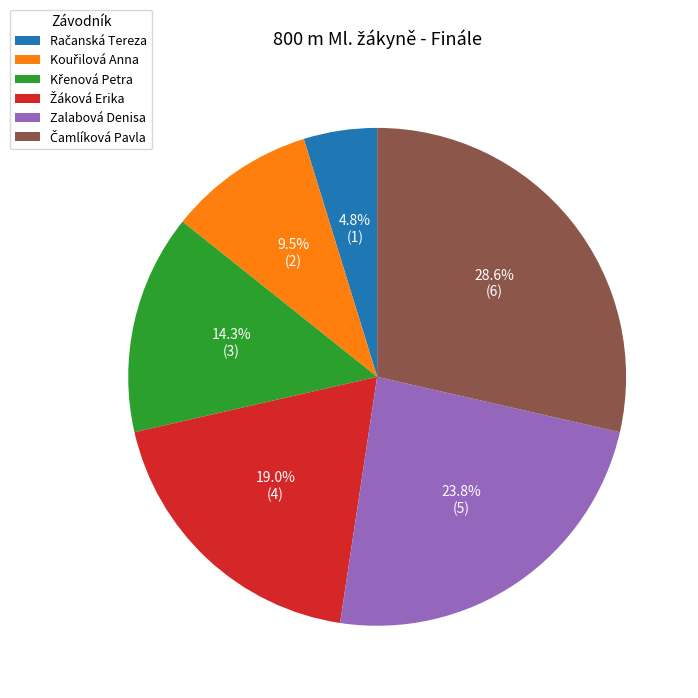

Is there a majority slice in this chart?

No